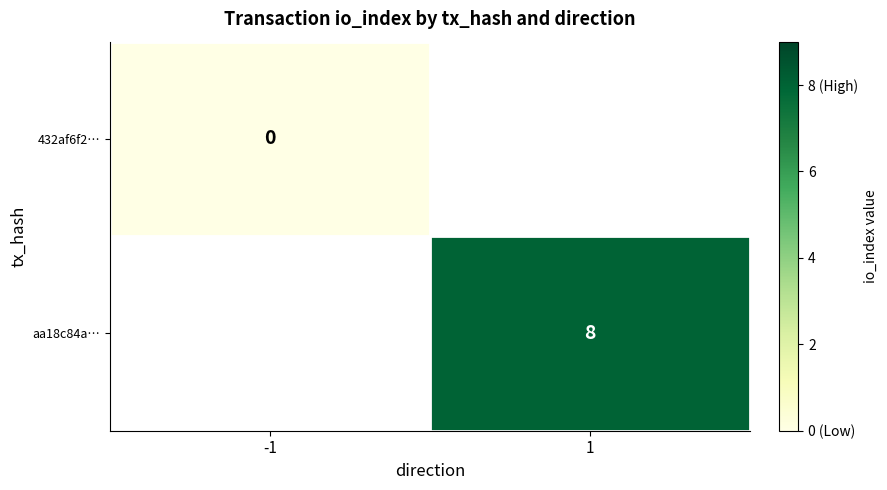

How many series are shown in this chart?

2